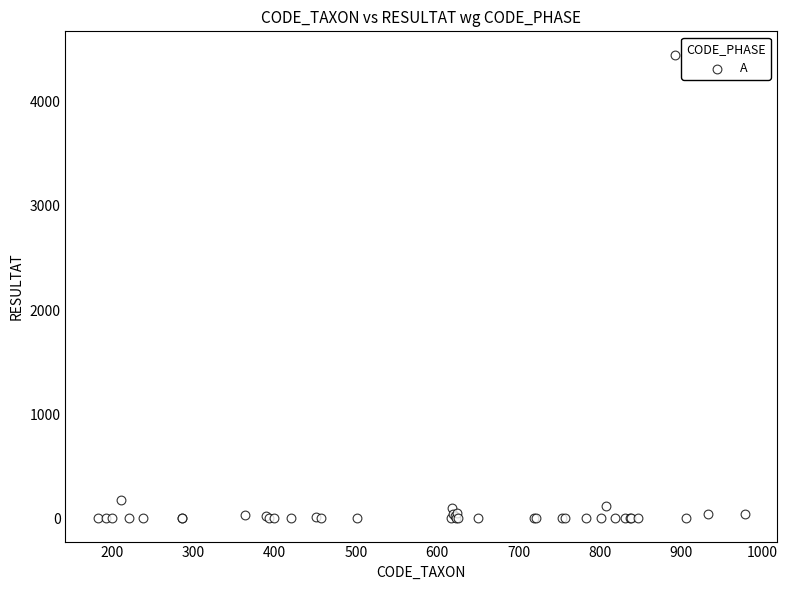

What Y value in the scatter plot is closest to 2227?

174